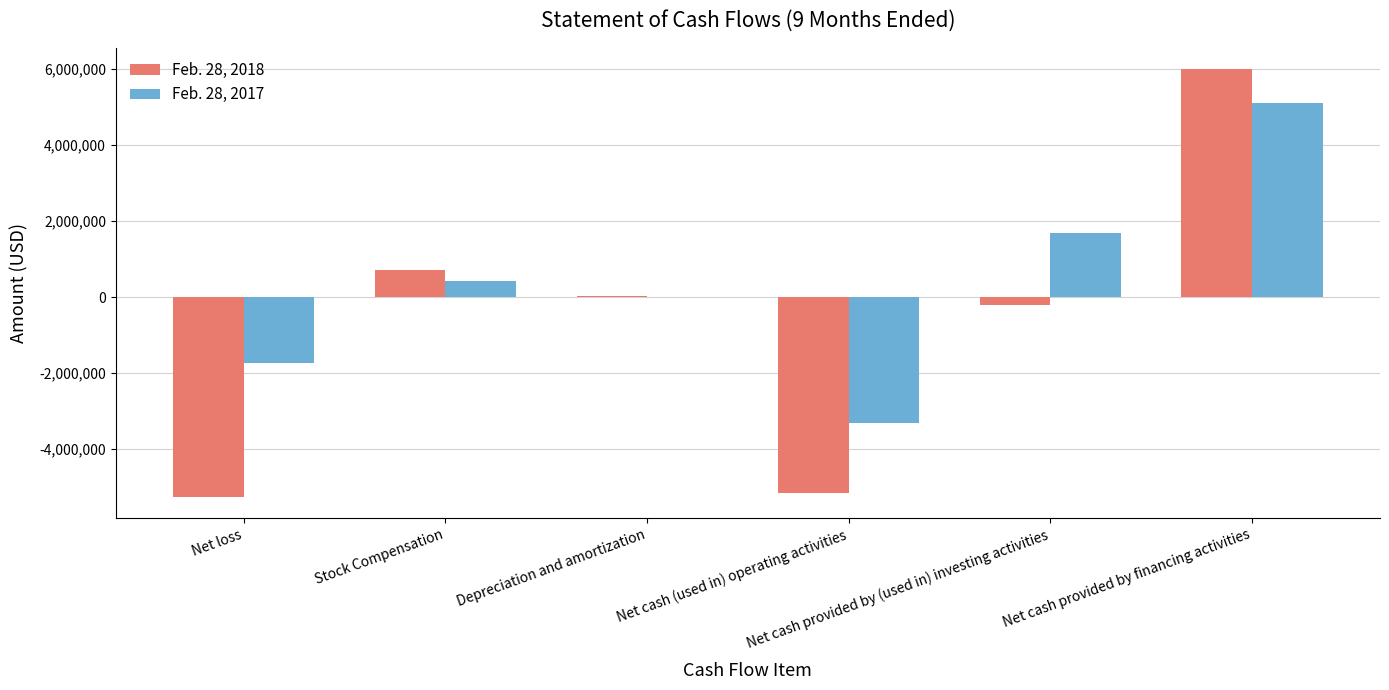

Which series has the largest total across all categories?

Feb. 28, 2017